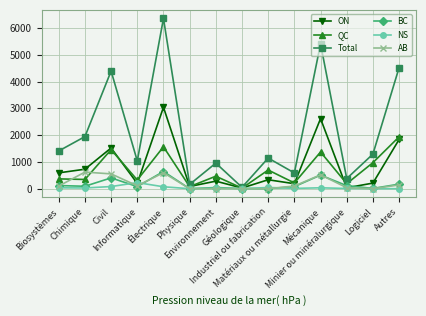

How many interior local peaks does the QC series have?

5